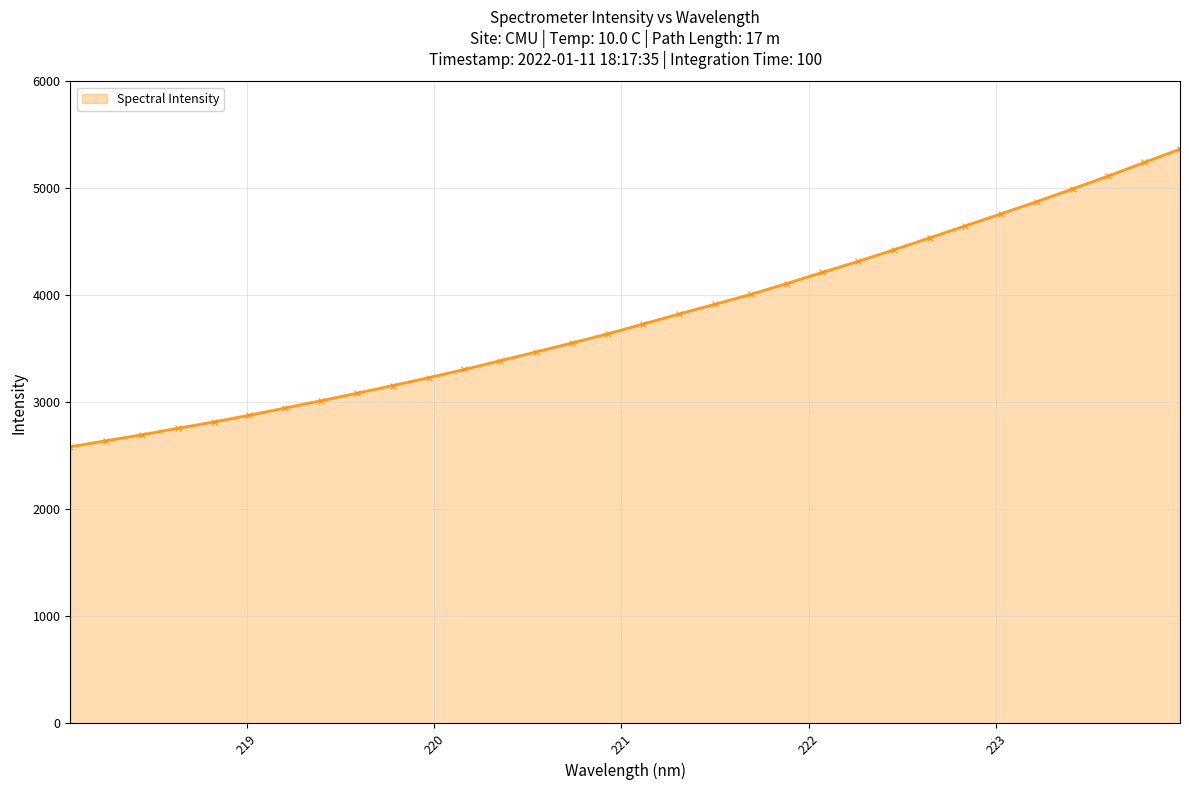

What is the greatest value displayed?

5366.9